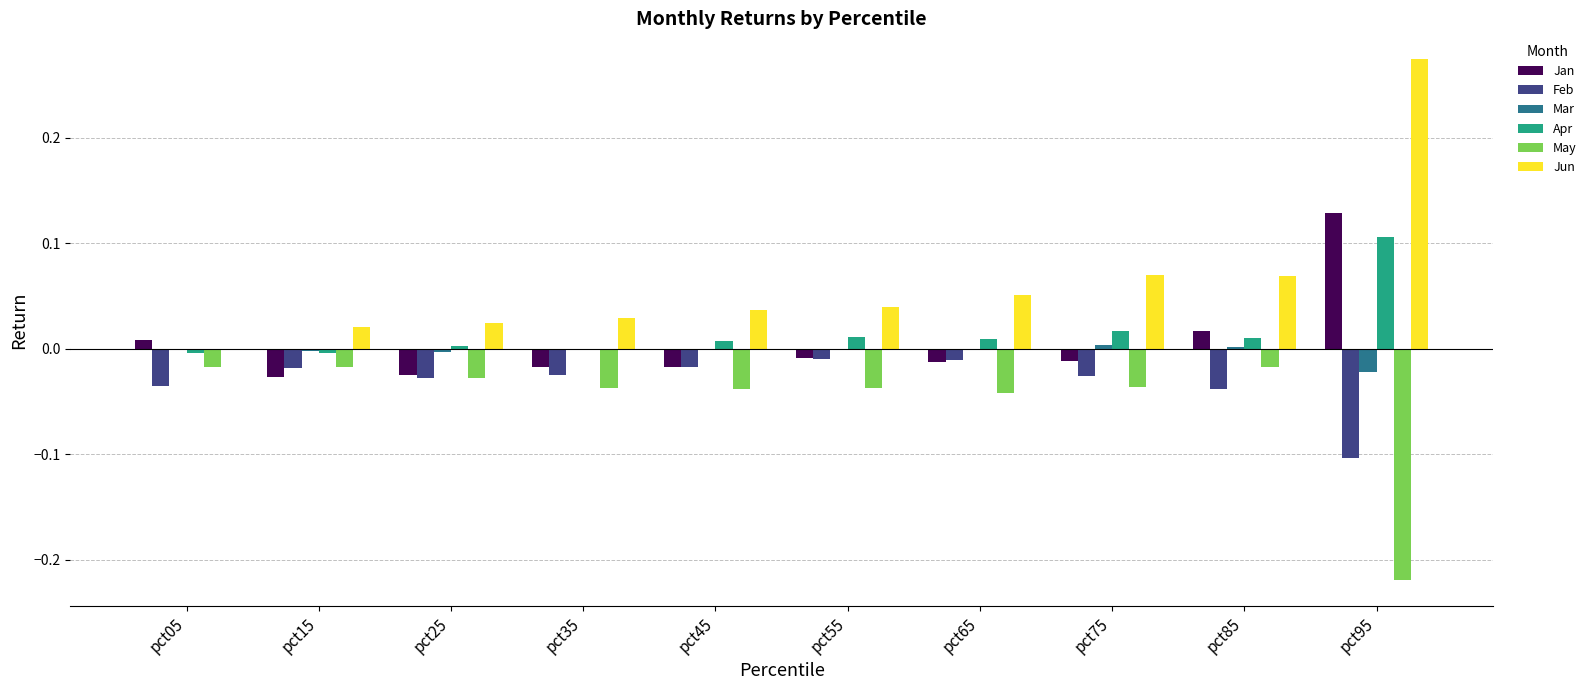

What are all the series names shown in the legend?

Jan, Feb, Mar, Apr, May, Jun